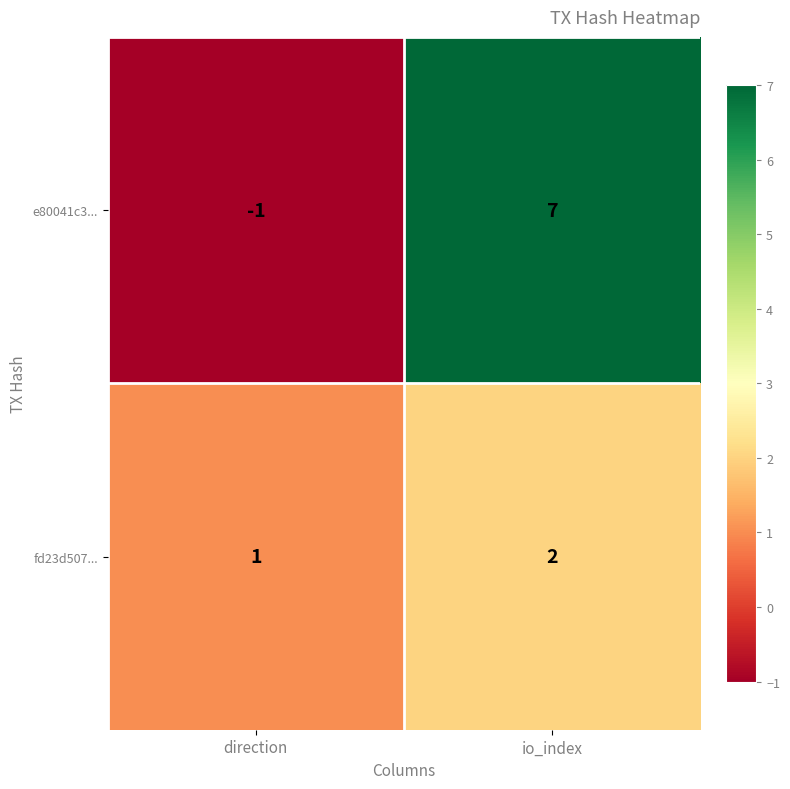

Reading left to right, extract all data points from this chart.

e80041c3...: direction=-1	io_index=7
fd23d507...: direction=1	io_index=2